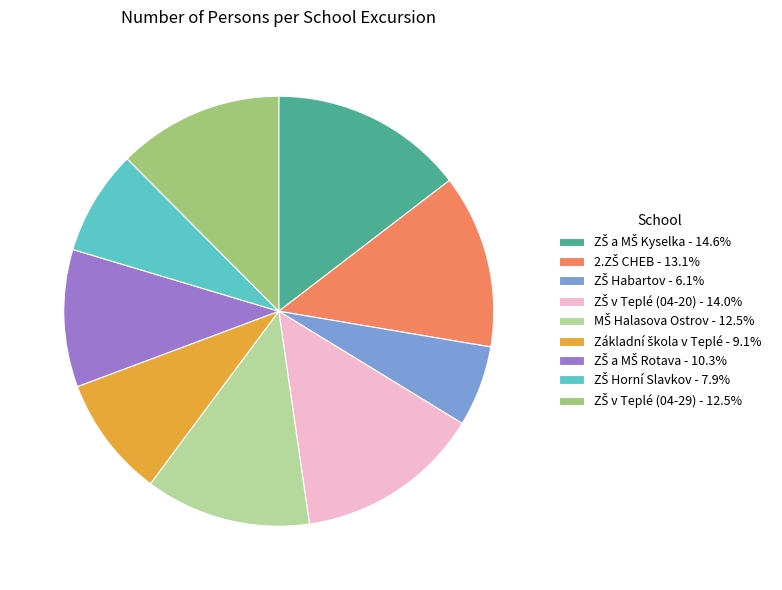

Is there any slice that represents more than half of the pie?

No